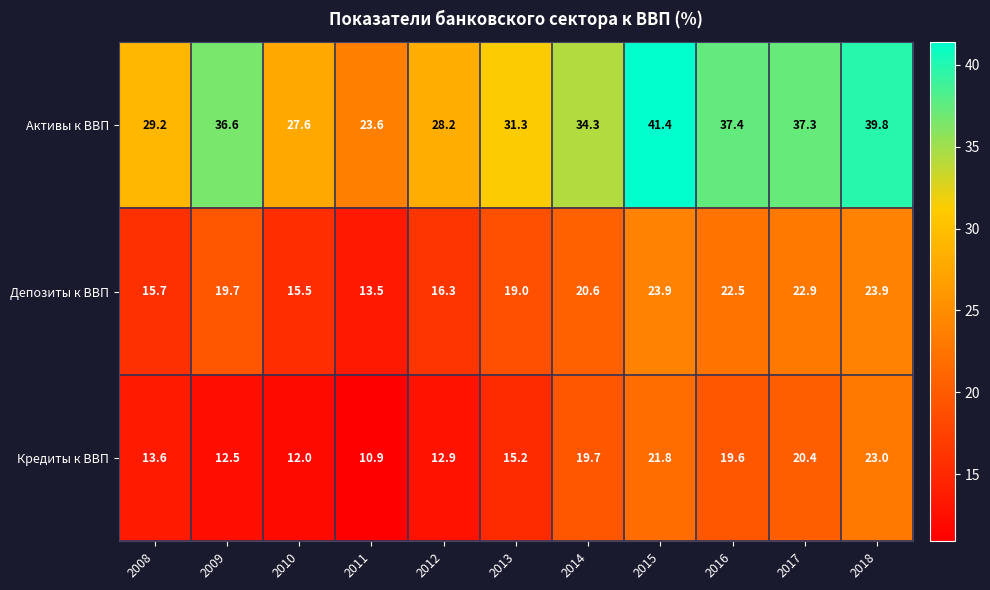

What is the average value of the Активы к ВВП series?

33.3